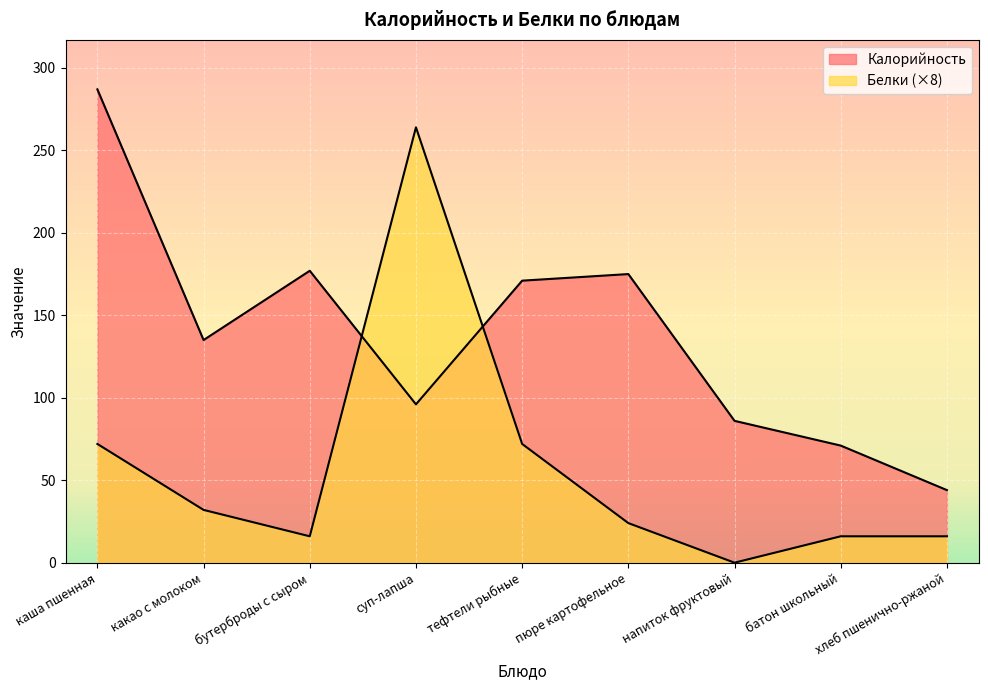

What is the highest value of the Калорийность series?

287